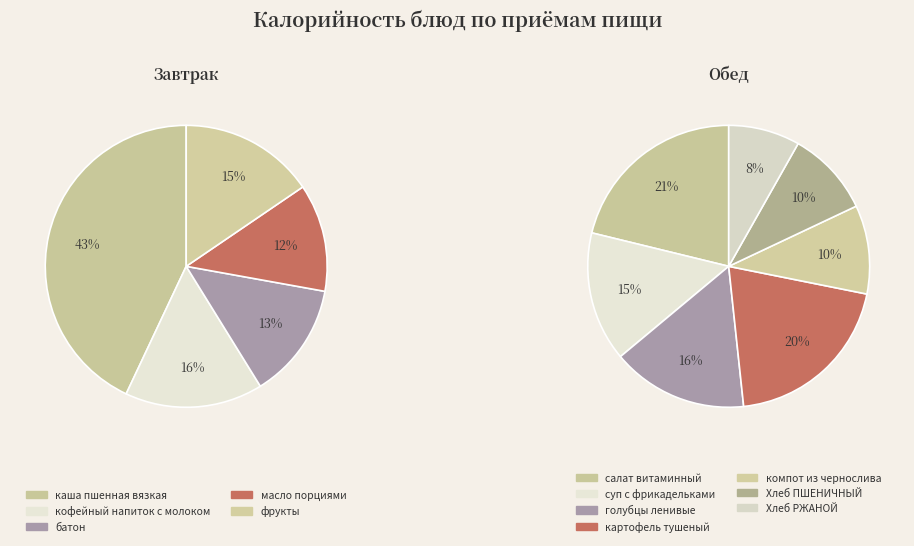

What is the largest slice in the pie chart?

каша пшенная вязкая